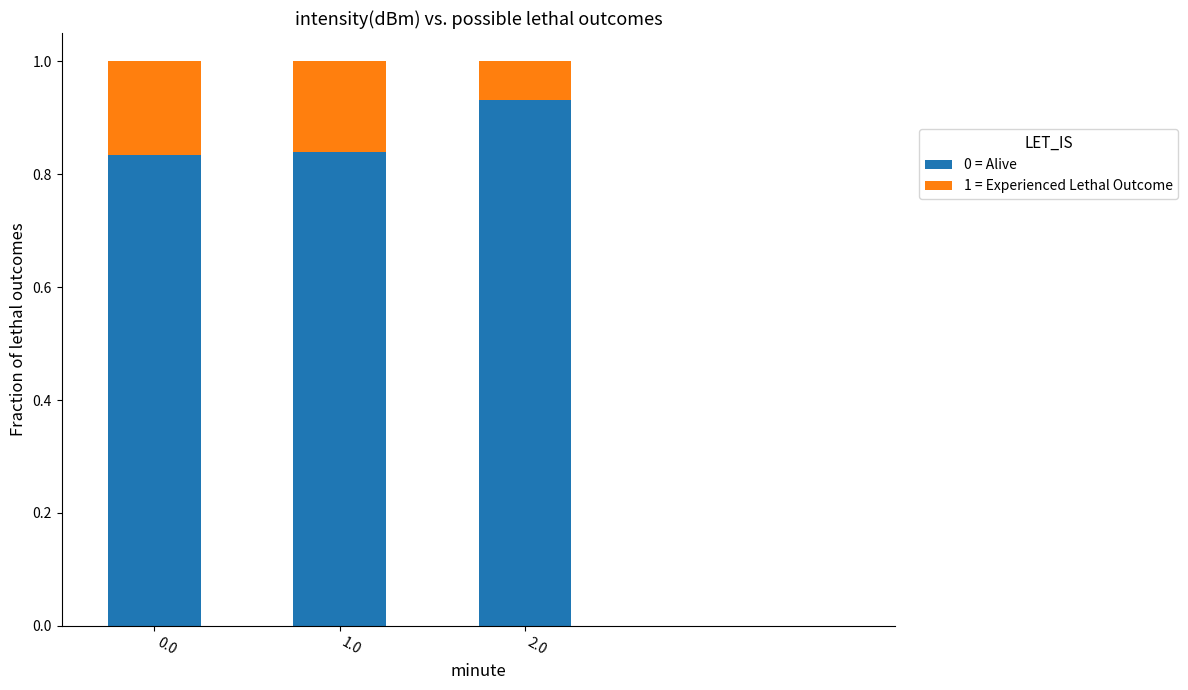

Does the chart contain stacked bars?

Yes